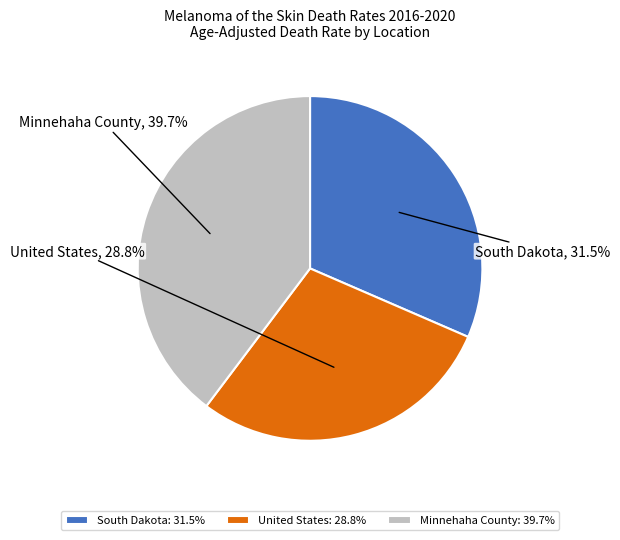

To the nearest percent, what is the difference between the South Dakota and United States slice percentages?

3%